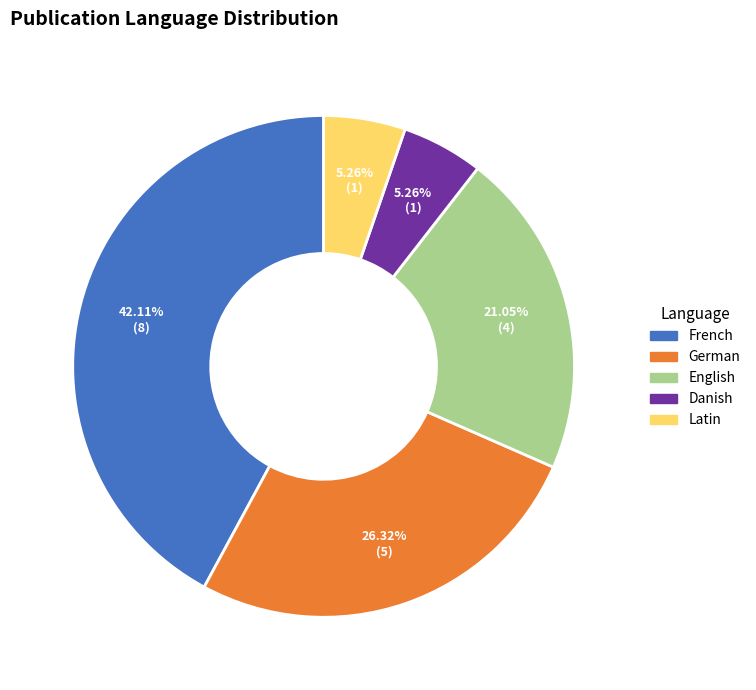

What is the ratio of the value at Danish to the value at French?

0.1